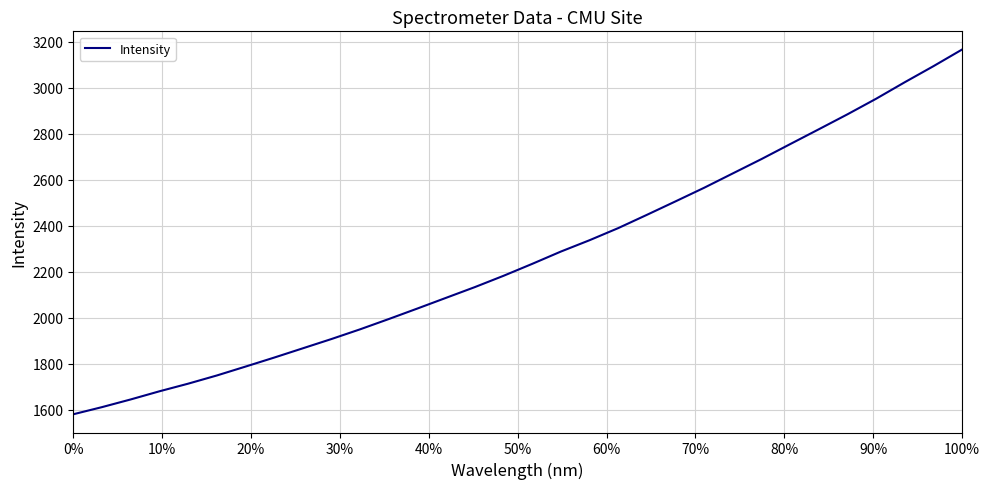

What is the minimum value shown in the chart?

1580.6